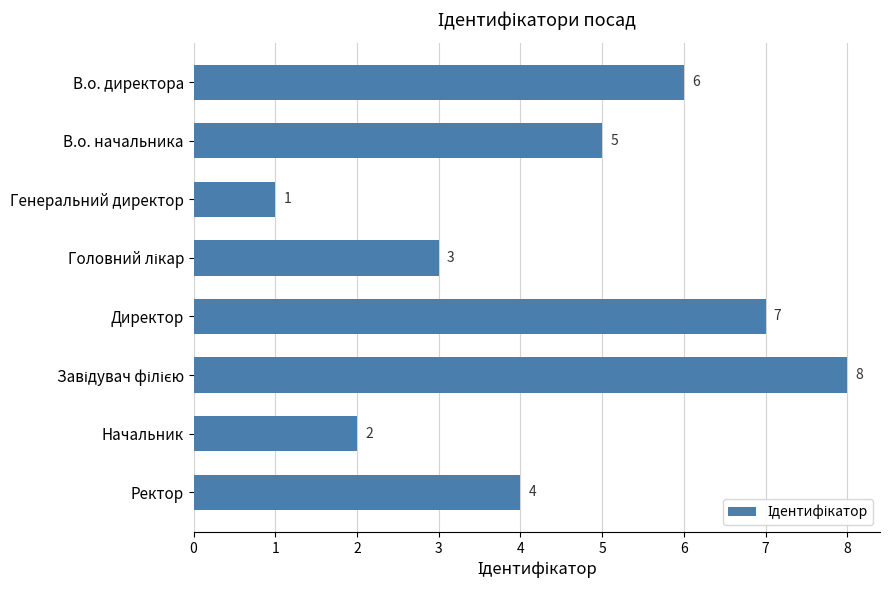

At which label is the value closest to 4?

Ректор